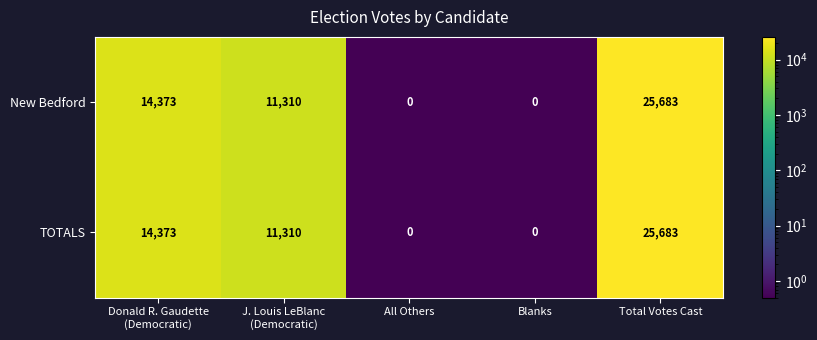

What is the difference between the second highest and minimum values in the TOTALS series?

14373